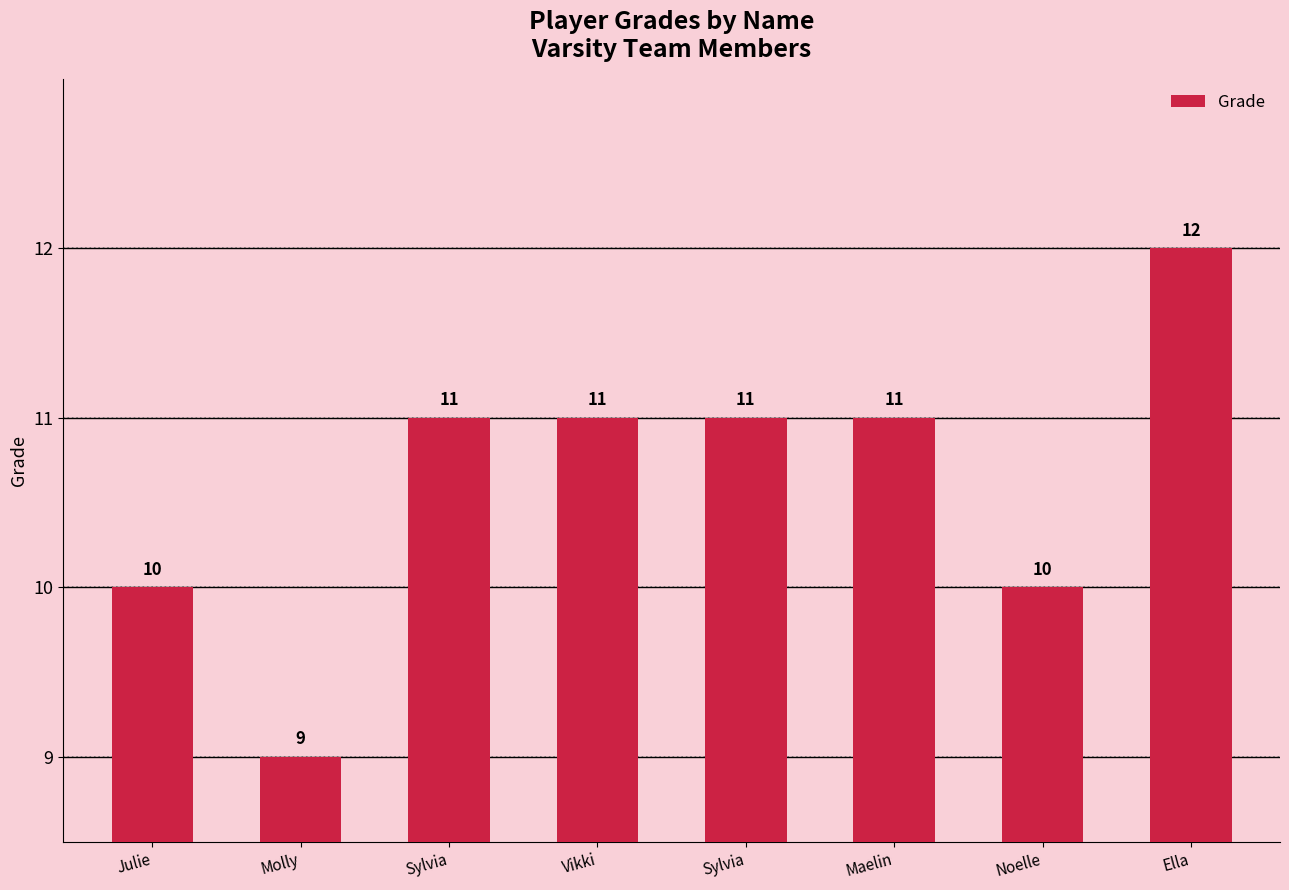

List the labels in order of value, smallest first.

Molly, Julie, Noelle, Sylvia, Vikki, Sylvia, Maelin, Ella